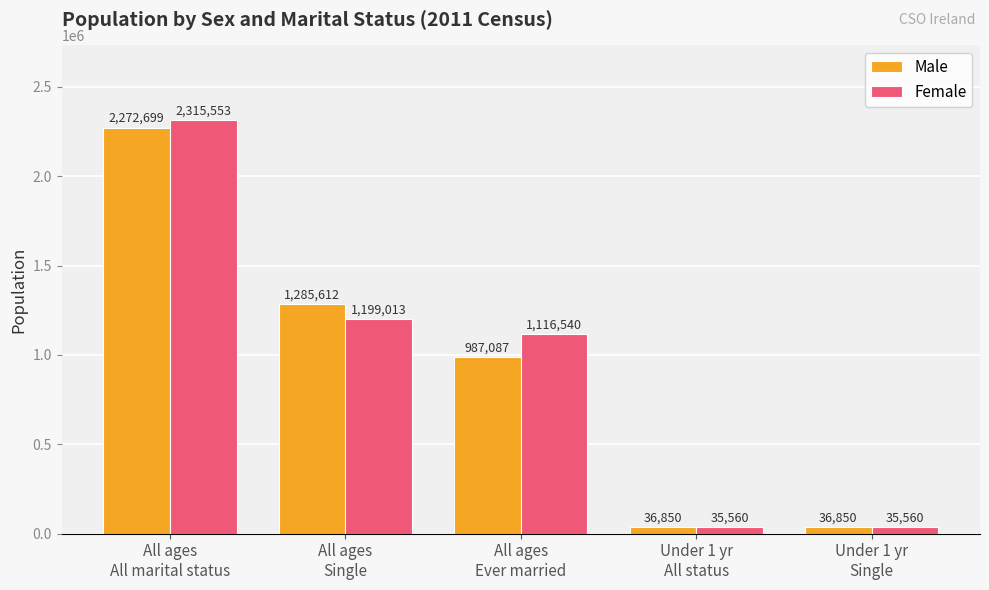

Which category has the highest value in the Female series?

All ages
All marital status